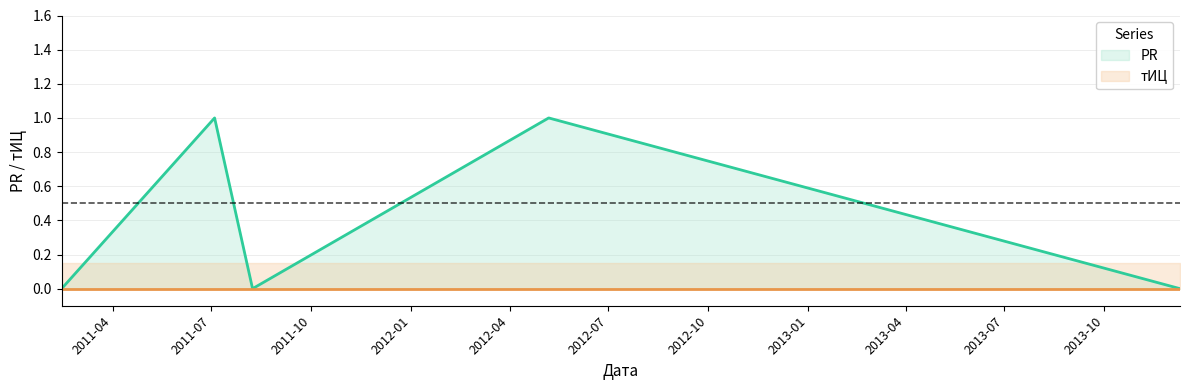

Is it true that the value at 2011-02-13 is 0?

False